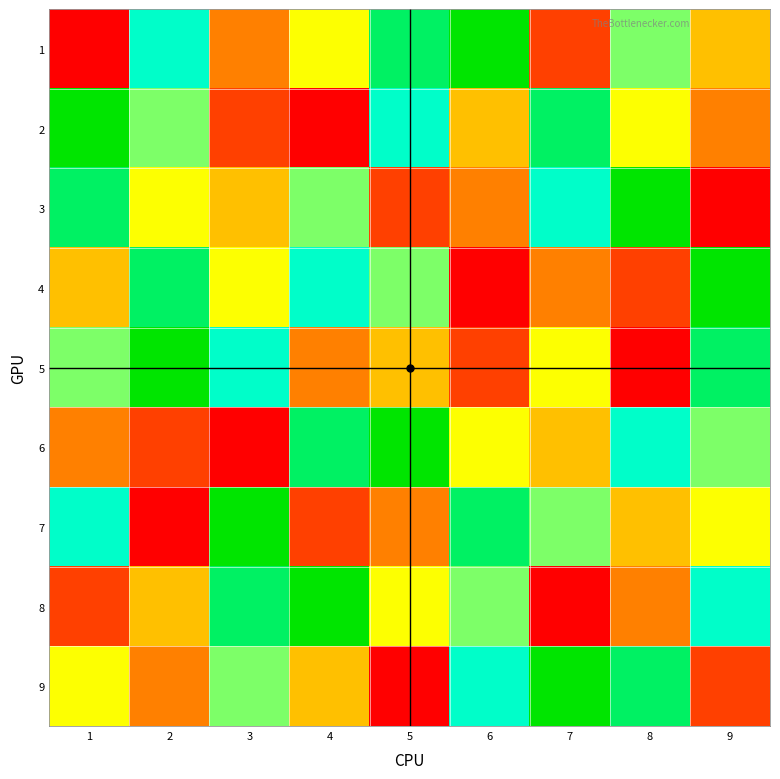

Reading left to right, transcribe all the data shown in this chart.

1: 1=1	2=7	3=3	4=5	5=8	6=9	7=2	8=6	9=4
2: 1=9	2=6	3=2	4=1	5=7	6=4	7=8	8=5	9=3
3: 1=8	2=5	3=4	4=6	5=2	6=3	7=7	8=9	9=1
4: 1=4	2=8	3=5	4=7	5=6	6=1	7=3	8=2	9=9
5: 1=6	2=9	3=7	4=3	5=4	6=2	7=5	8=1	9=8
6: 1=3	2=2	3=1	4=8	5=9	6=5	7=4	8=7	9=6
7: 1=7	2=1	3=9	4=2	5=3	6=8	7=6	8=4	9=5
8: 1=2	2=4	3=8	4=9	5=5	6=6	7=1	8=3	9=7
9: 1=5	2=3	3=6	4=4	5=1	6=7	7=9	8=8	9=2